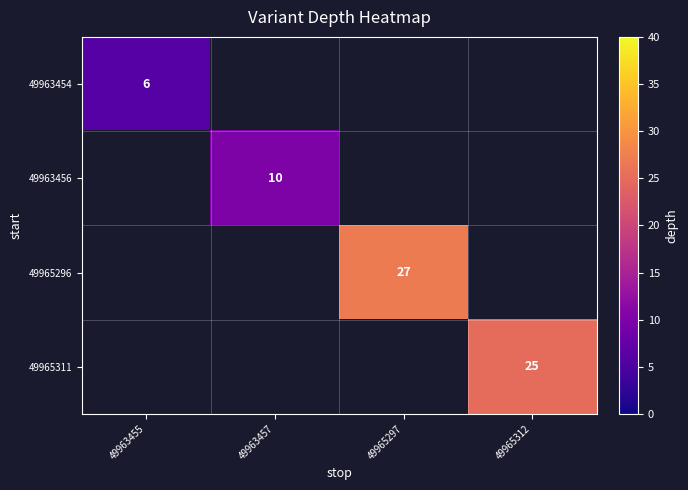

The value of 49963456 at 49963457 is 15. True or false?

False